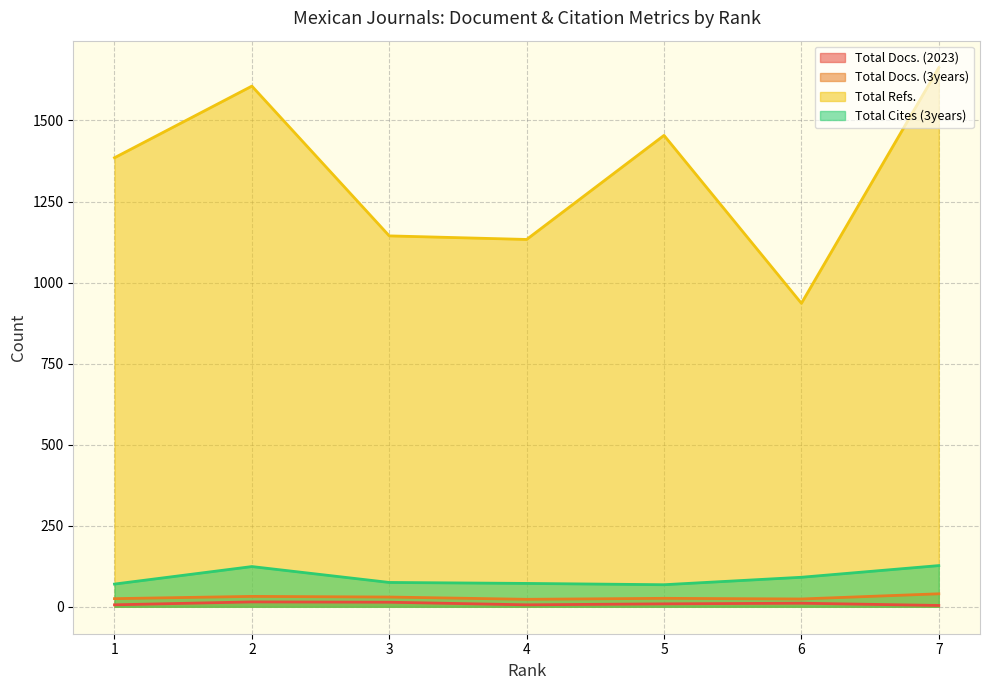

What is the average value of the Total Refs. series?

1332